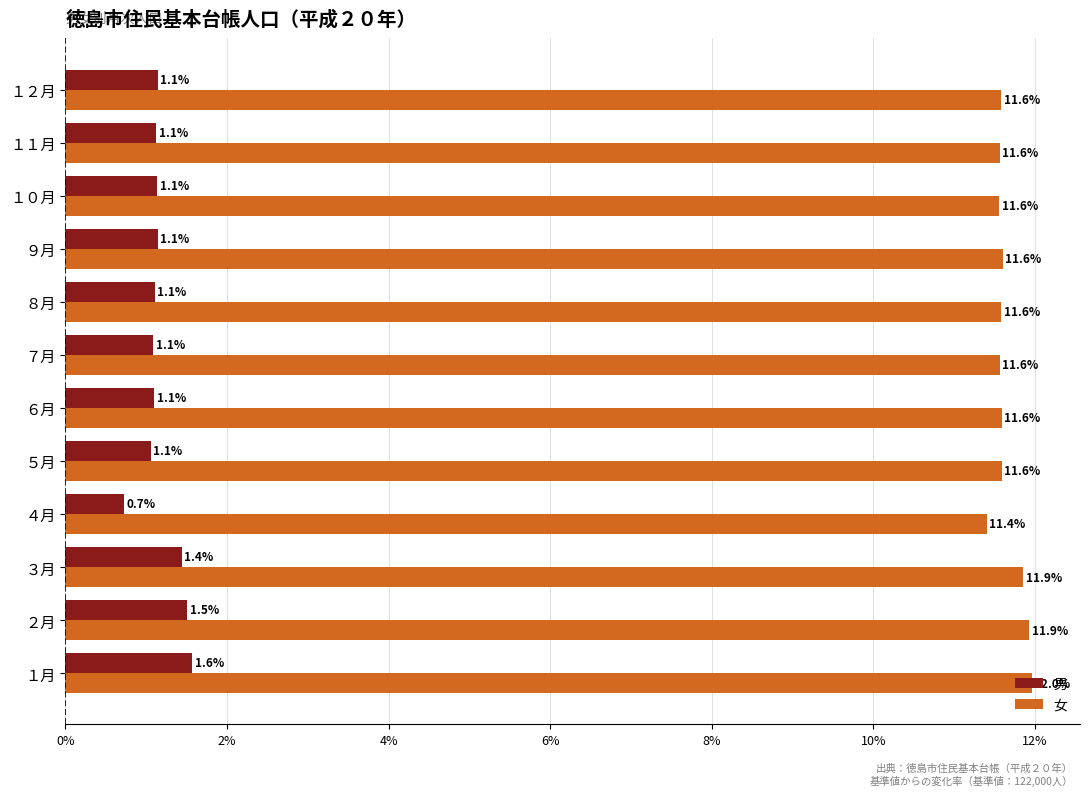

What is the average value of the 男 series?

1.2